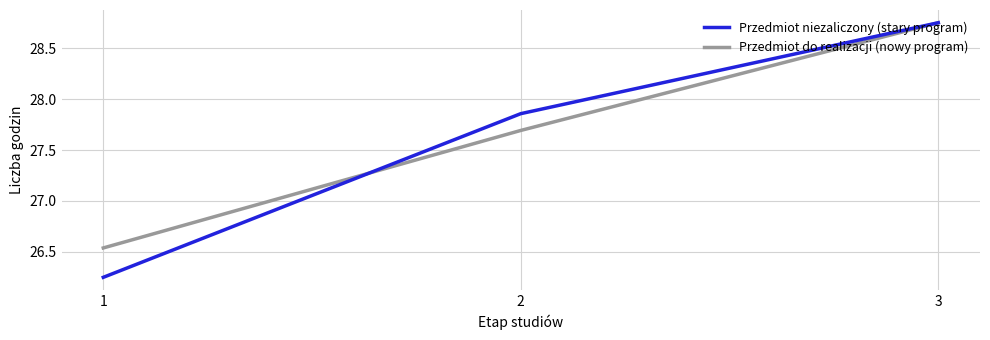

Does the chart display data point markers on the line(s)?

No